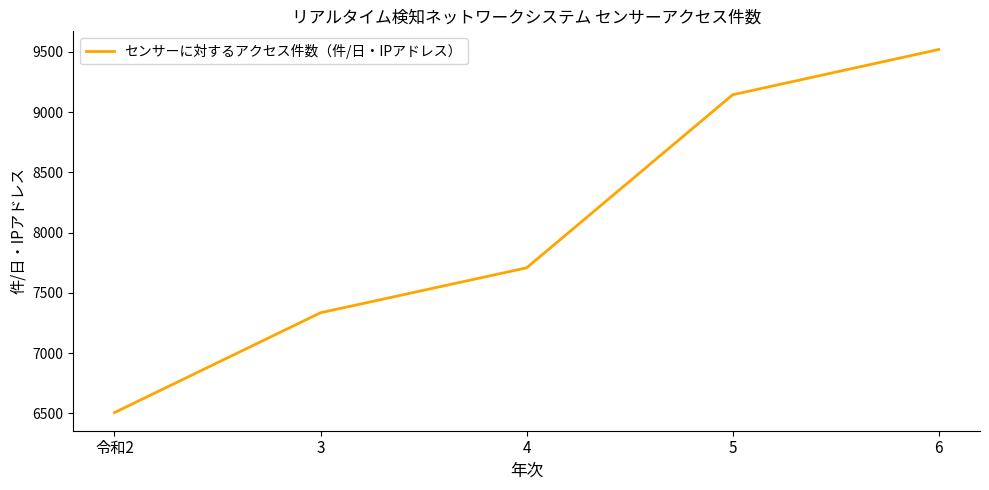

The value at 5 is 12988.7. True or false?

False